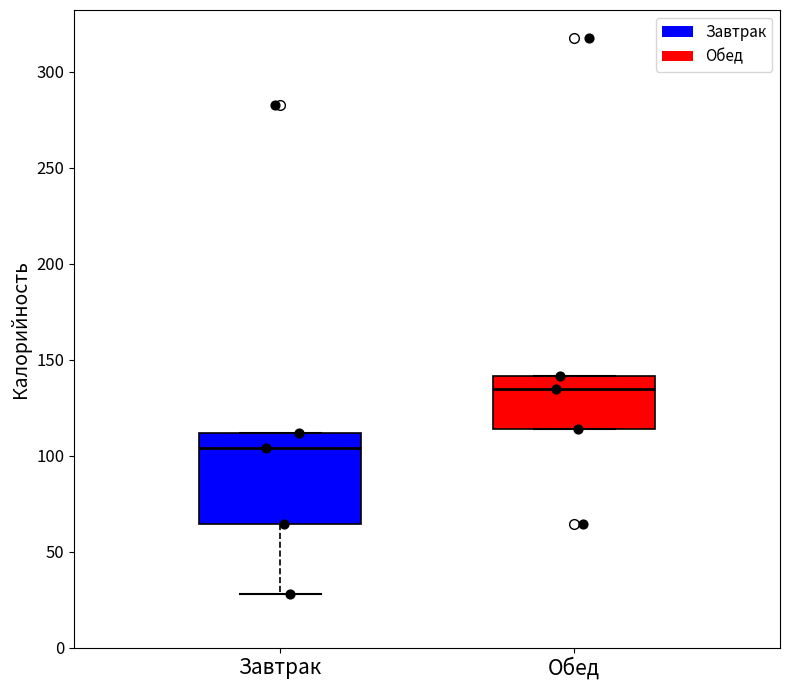

Which box is the tallest, from its lower edge to its upper edge?

Завтрак